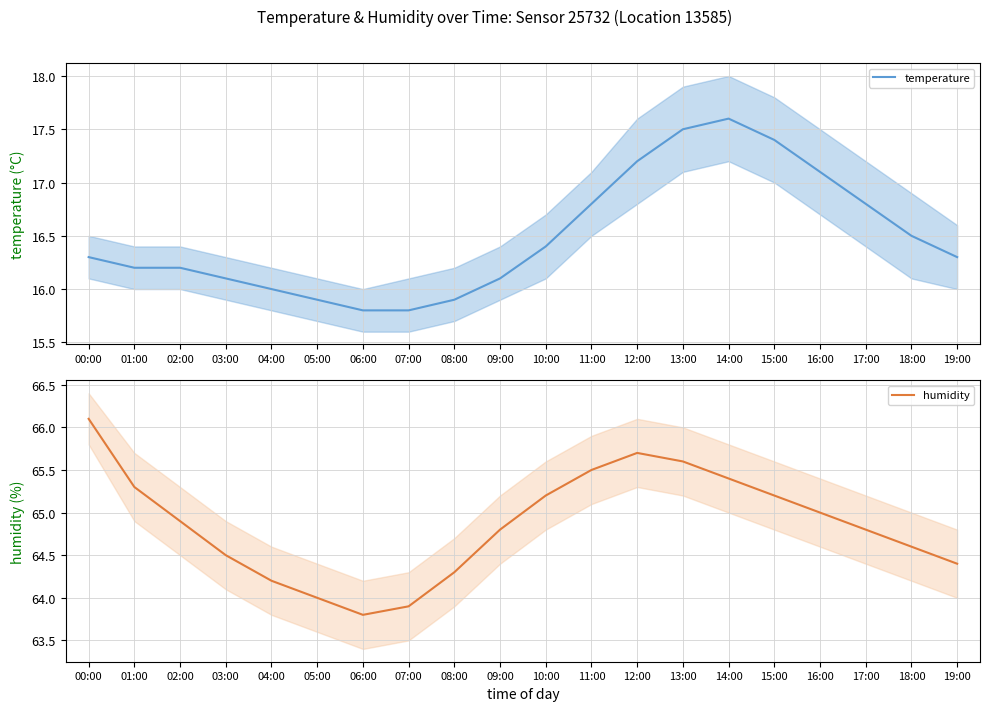

Does the chart display data point markers on the line(s)?

No